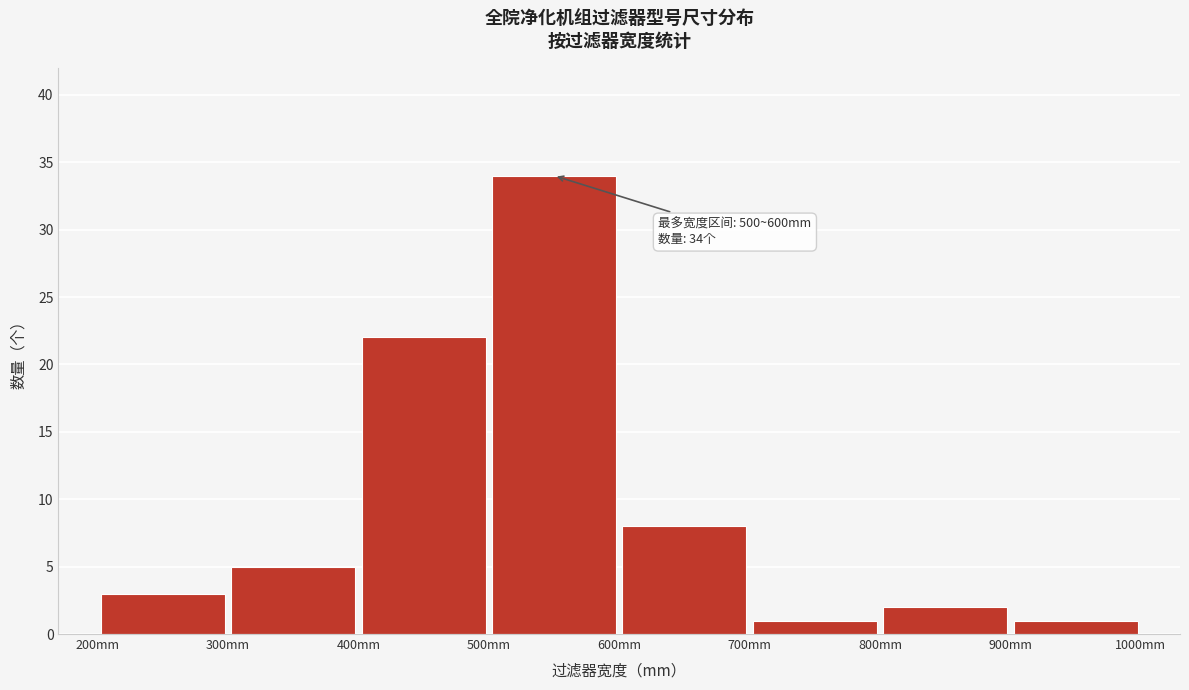

Over which range of the x-axis is the bar tallest?

500 to 600